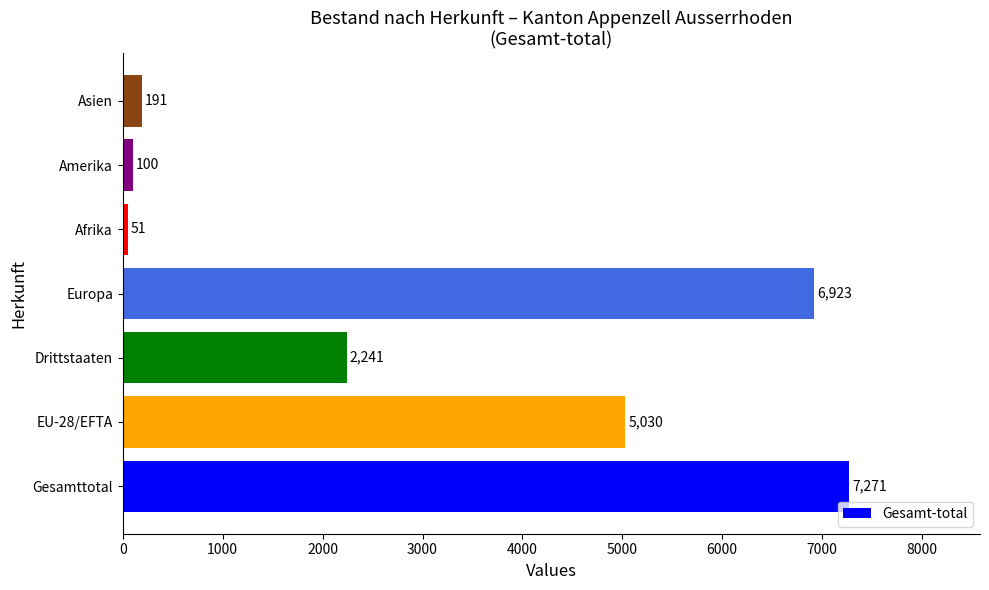

What is the difference between the maximum and minimum values?

7220